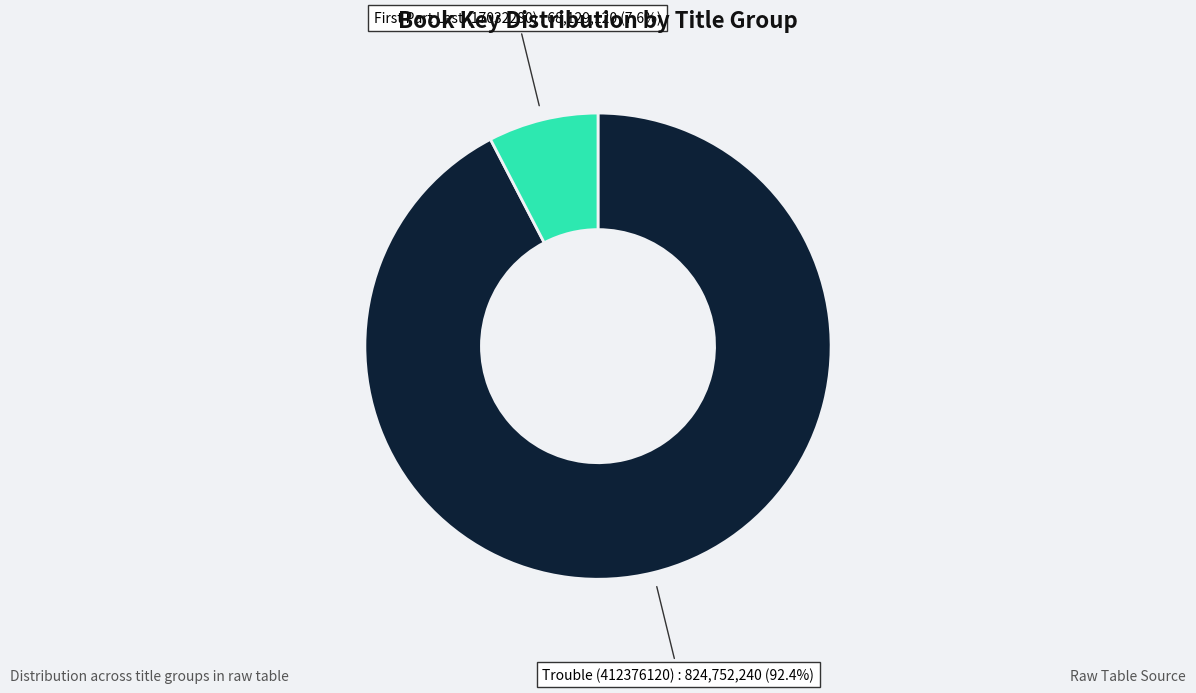

Is there any slice that represents more than half of the pie?

Yes